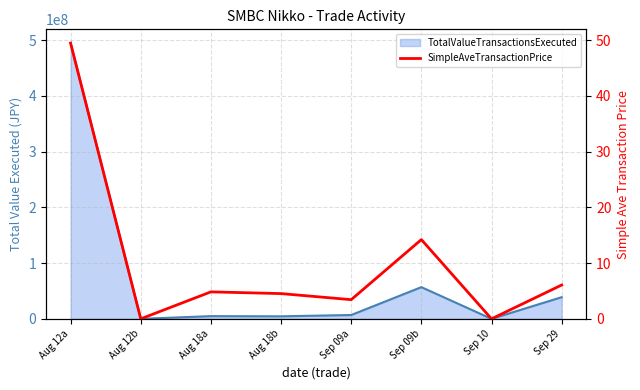

At which category does the chart reach its peak across all series?

Aug 12a